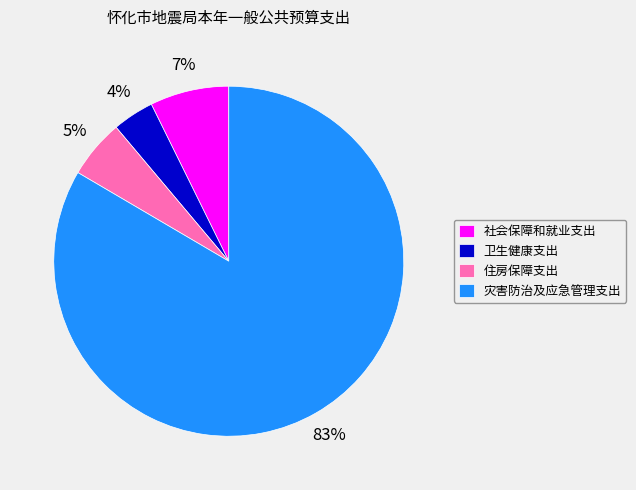

Is there any slice that represents more than half of the pie?

Yes